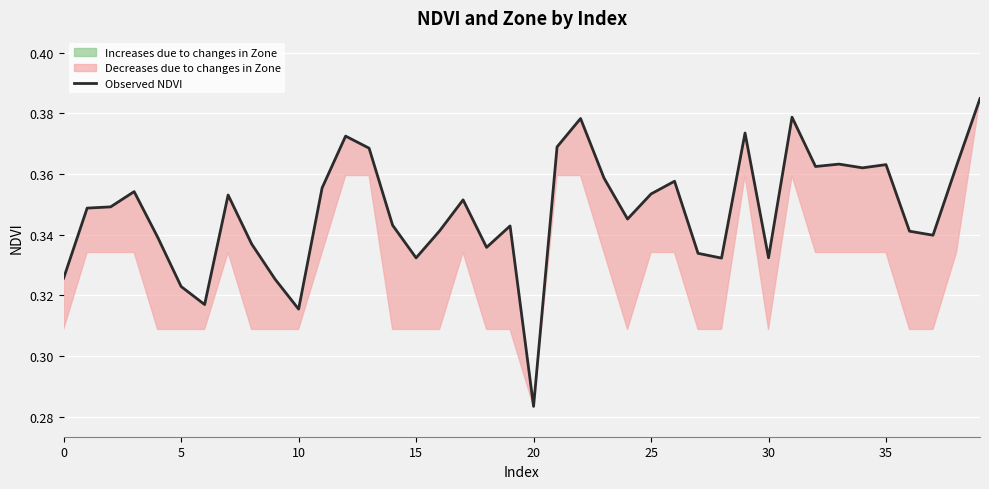

What is the label of the 19th point from the right?

21